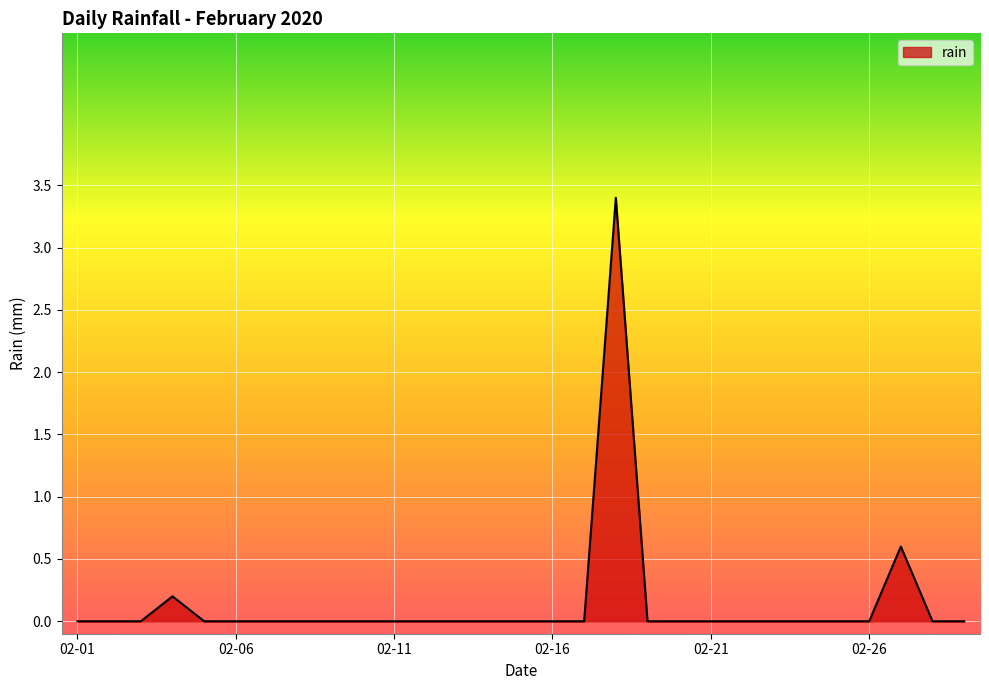

What is the difference between the maximum and minimum values?

3.4